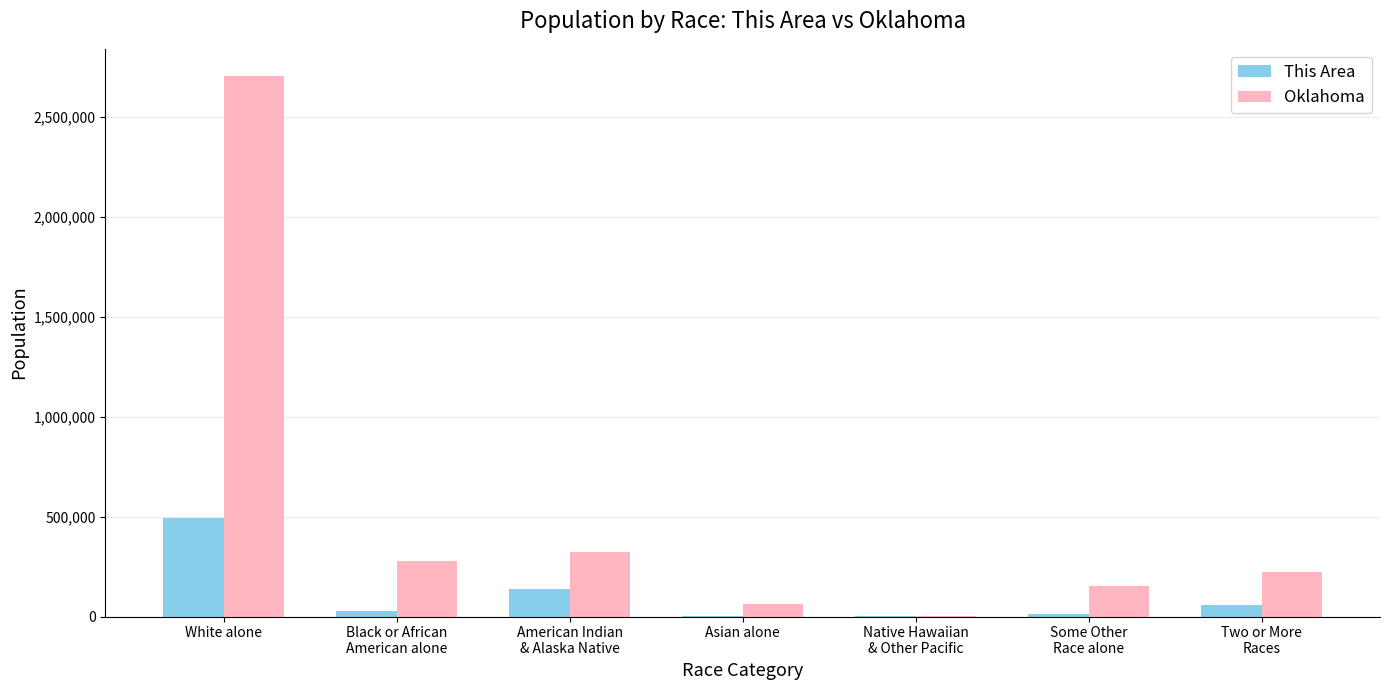

Where is This Area nearest to the value 246630?

American Indian
& Alaska Native